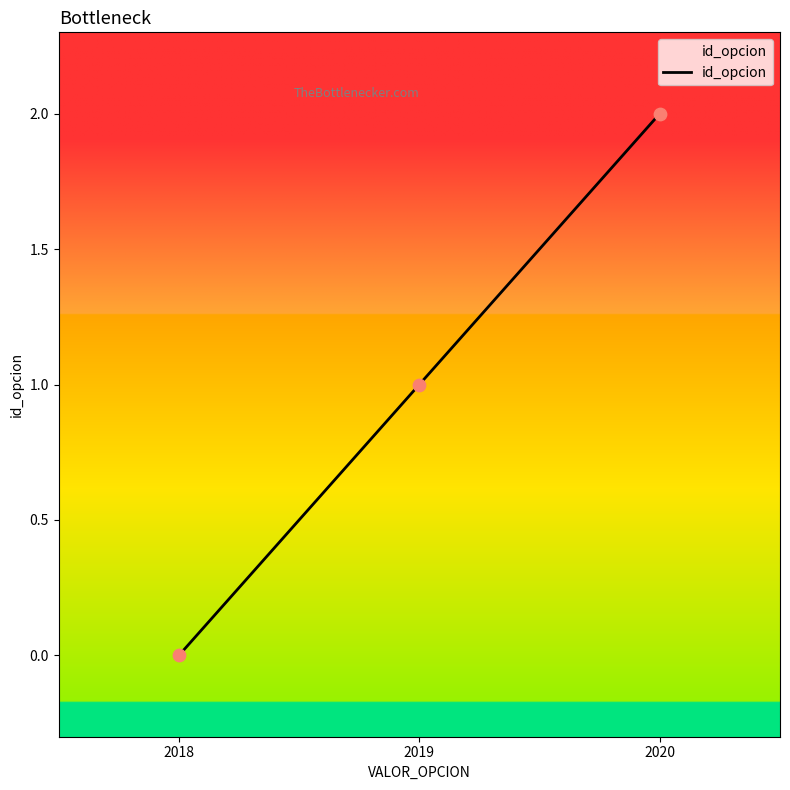

Which has a higher value, 2019 or 2018?

2019